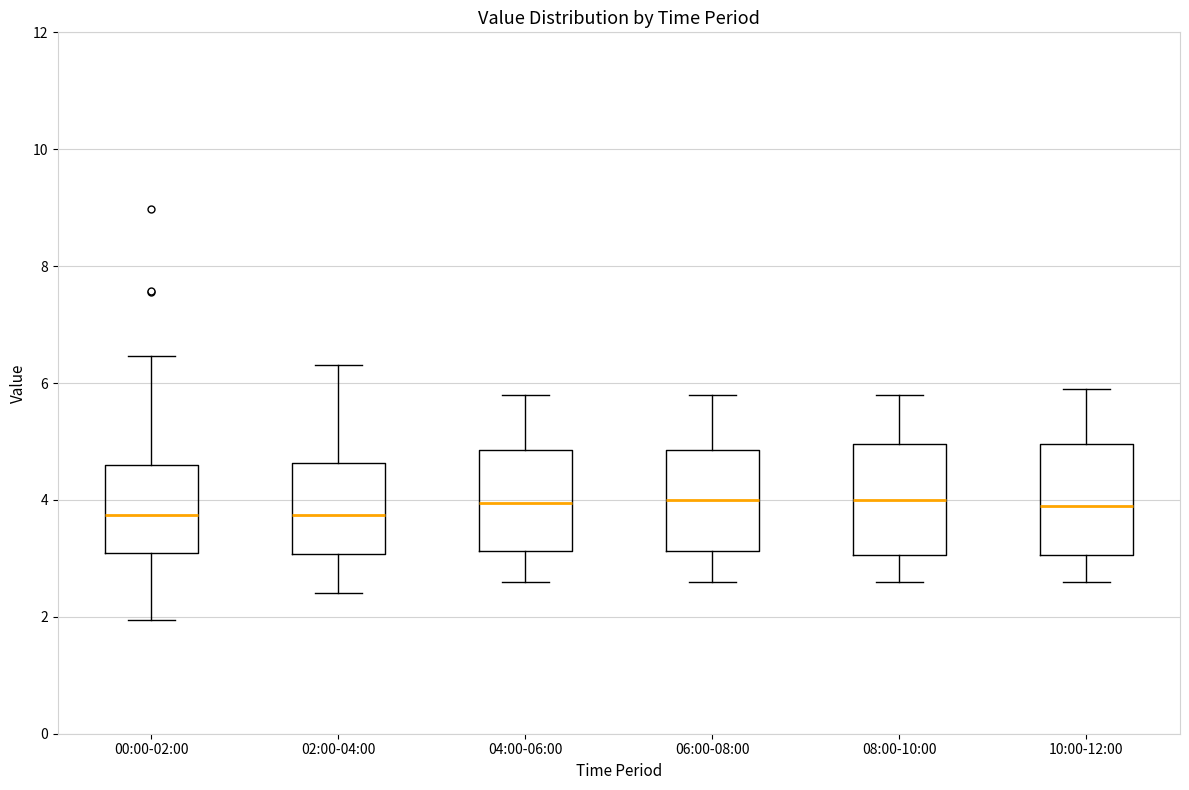

Reading left to right, transcribe this box plot: for each box, give where its median line is, the range the box spans, and where its two whiskers end, as read against the y-axis. The values are not printed on the chart, so give them approximately, as read against the axis.

00:00-02:00: median 3.8, box 3.0 to 4.6, whiskers 2.0 to 6.4
02:00-04:00: median 3.8, box 3.0 to 4.6, whiskers 2.4 to 6.4
04:00-06:00: median 4.0, box 3.2 to 4.8, whiskers 2.6 to 5.8
06:00-08:00: median 4.0, box 3.2 to 4.8, whiskers 2.6 to 5.8
08:00-10:00: median 4.0, box 3.0 to 5.0, whiskers 2.6 to 5.8
10:00-12:00: median 4.0, box 3.0 to 5.0, whiskers 2.6 to 6.0